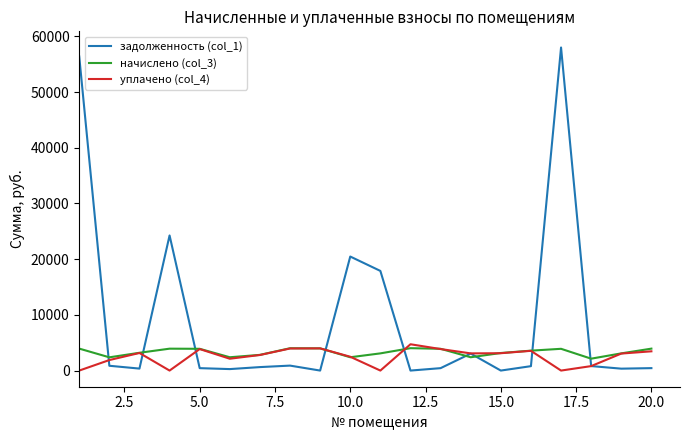

Which series has the widest spread of values?

задолженность (col_1)